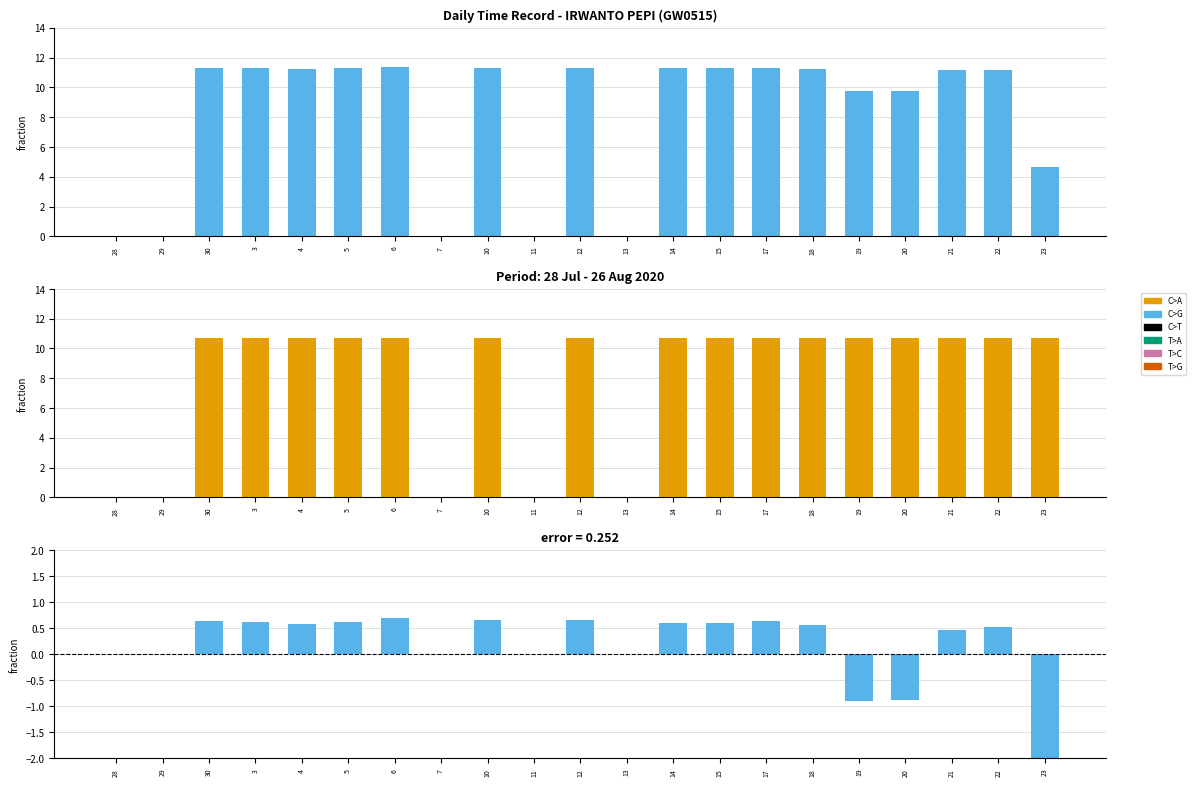

List the labels in order of value, largest first.

6, 10, 12, 17, 30, 5, 3, 14, 15, 4, 18, 22, 21, 28, 29, 7, 11, 13, 19, 20, 23